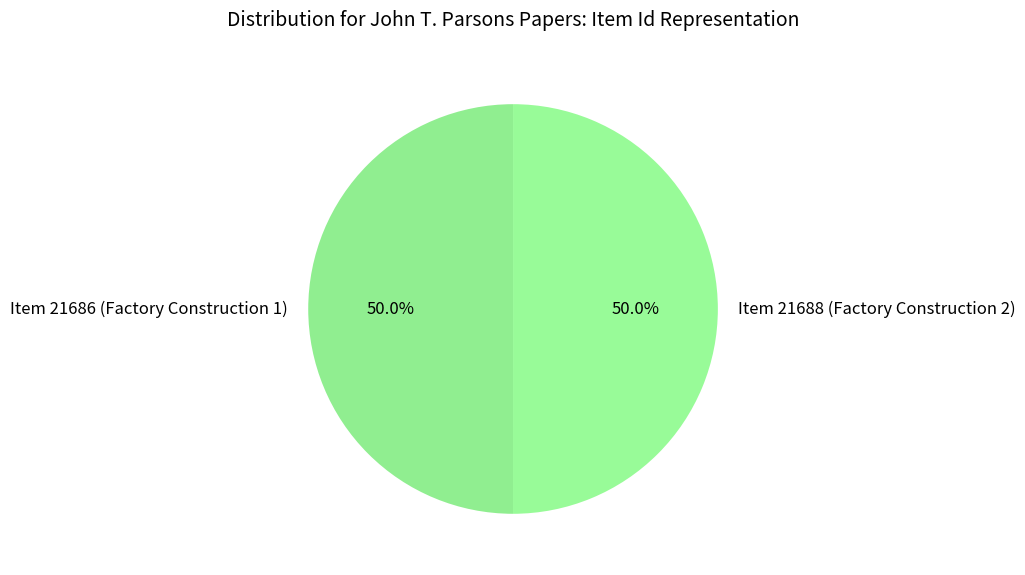

To the nearest percent, what portion does Item 21688 (Factory Construction 2) represent?

50%